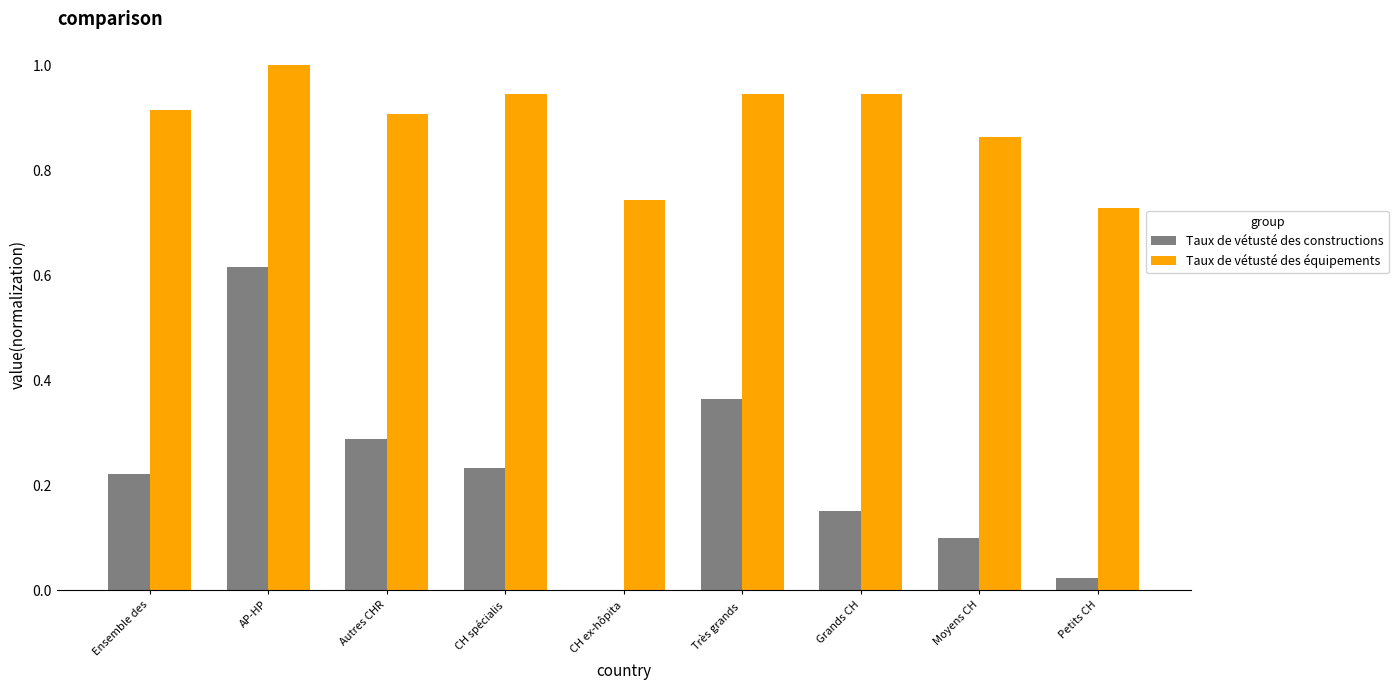

How many Taux de vétusté des équipements values are between 0 and 1?

9